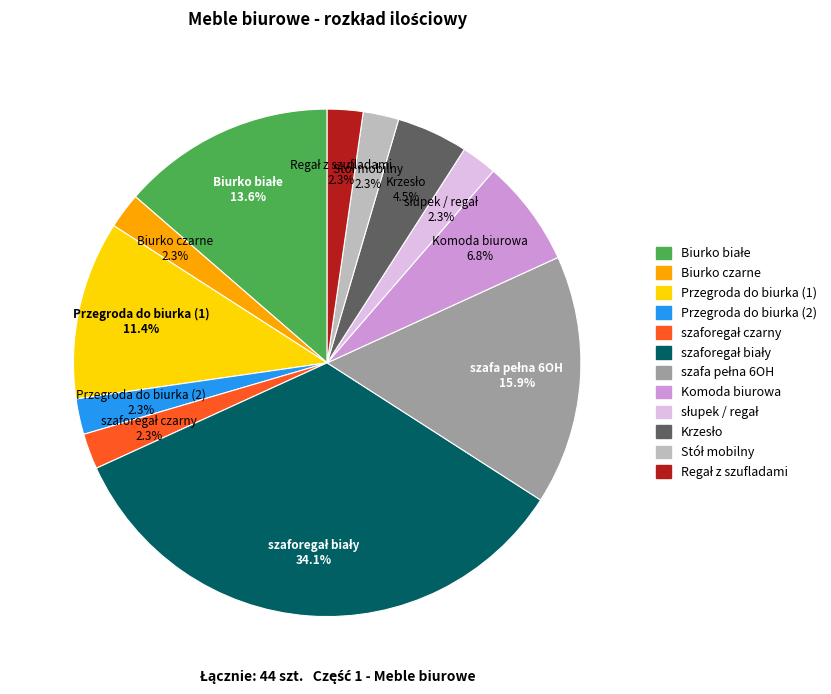

How many segments does this pie chart have?

12